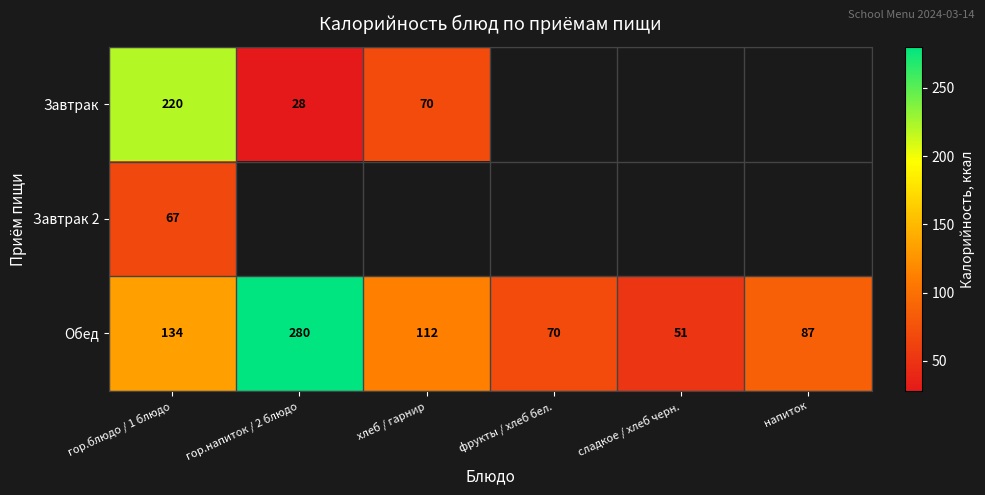

The Завтрак series shows 220 at гор.блюдо / 1 блюдо. True or false?

True